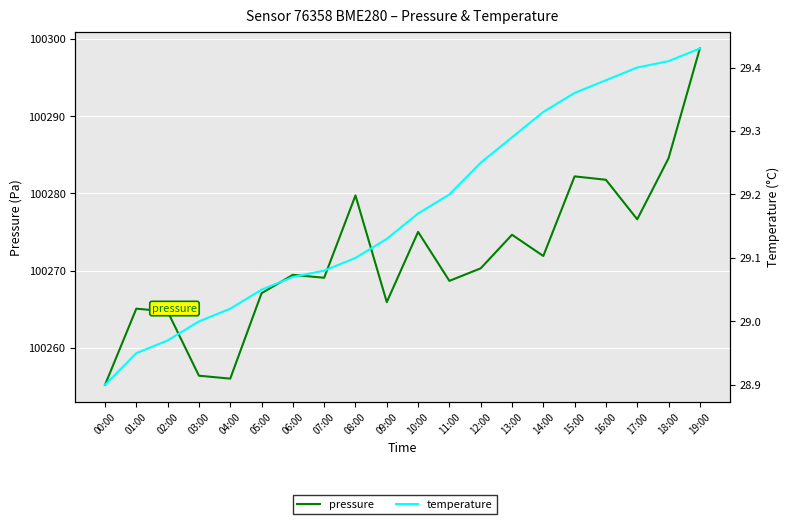

The value of pressure at 09:00 is 64802.2. True or false?

False